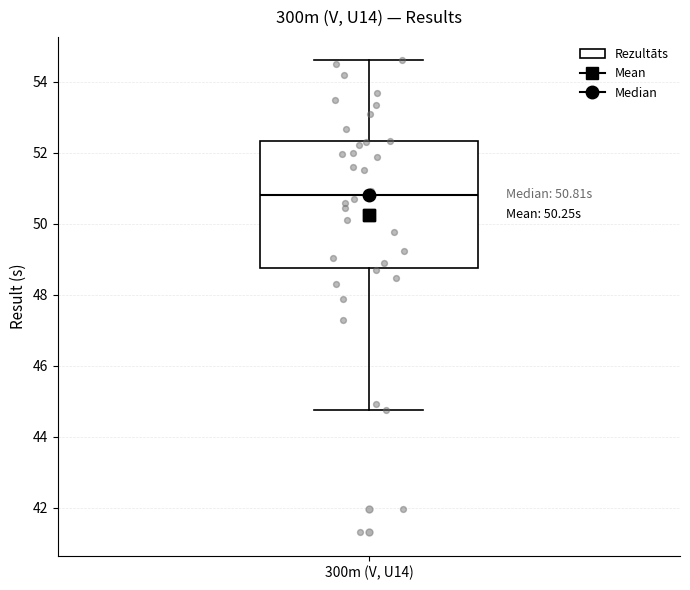

Where is the lower edge of the box for 300m (V, U14) on the y-axis? The values are not printed on the chart, so give them approximately, as read against the axis.

48.8